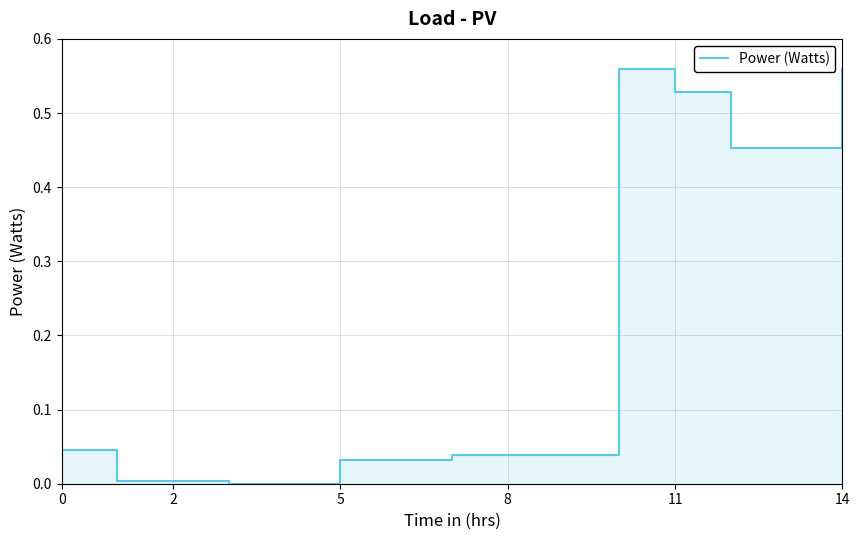

How many points are higher than both their immediate neighbors (excluding endpoints)?

1